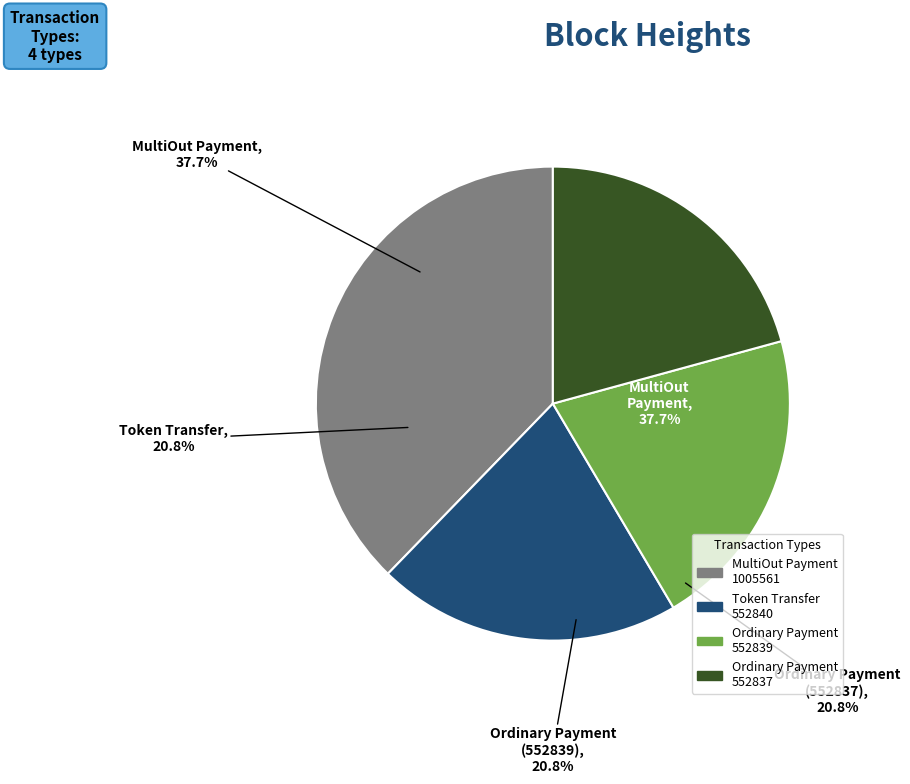

Which category has the smallest portion of the pie?

Ordinary Payment
(Height: 552837)